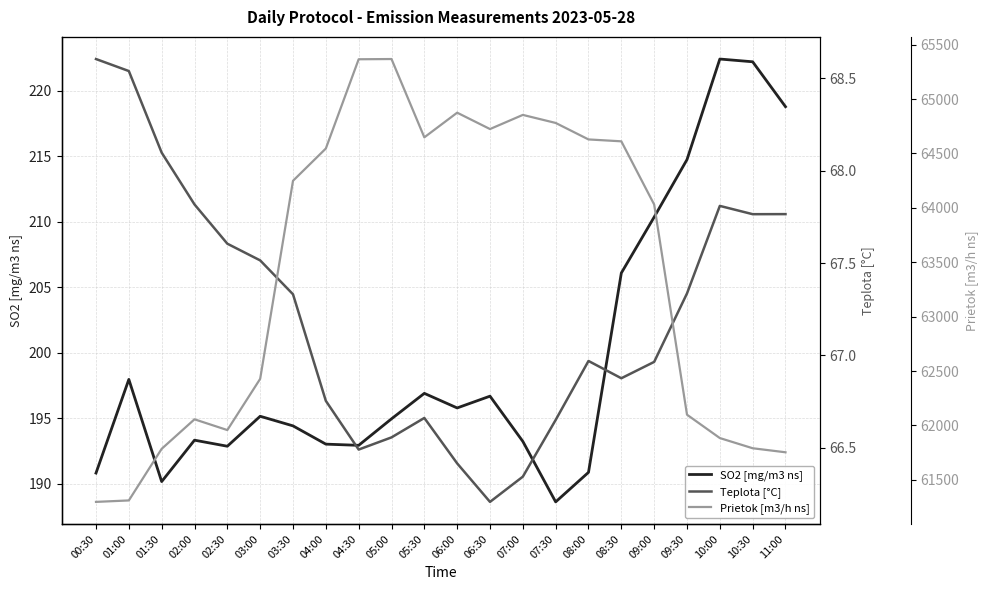

True or false: Teplota [°C] and Prietok [m3/h ns] intersect in this chart.

False